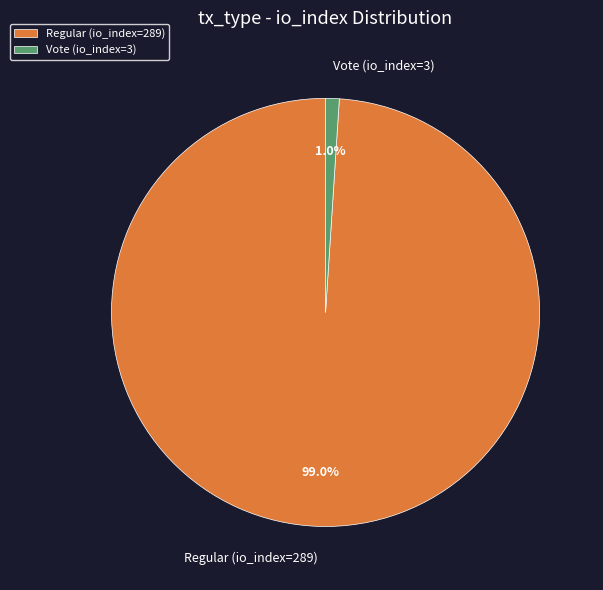

Which slice is the largest?

Regular (io_index=289)